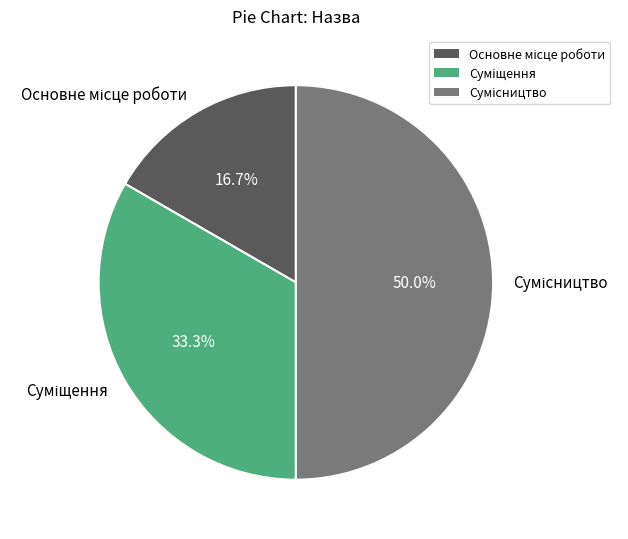

How many segments does this pie chart have?

3